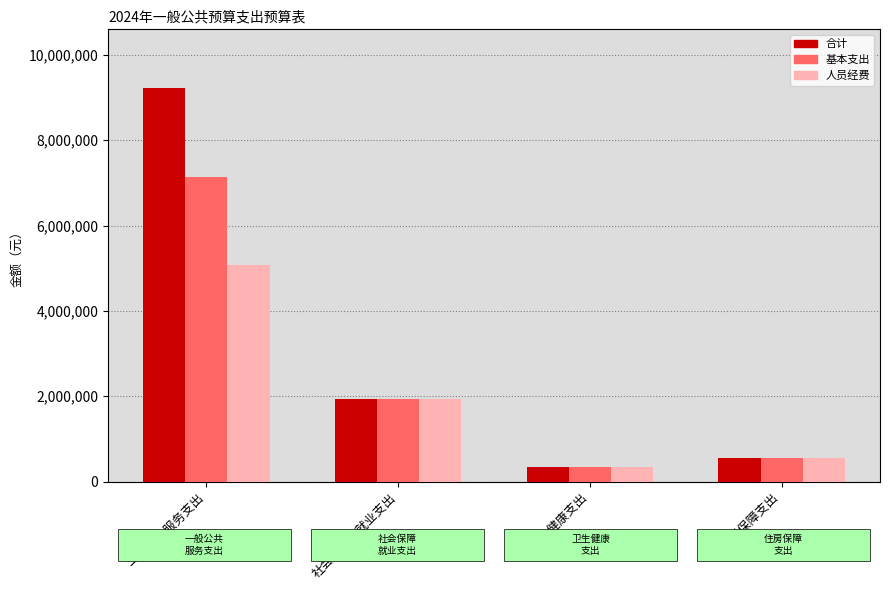

The 人员经费 series shows 548914.0 at 住房保障支出. True or false?

True